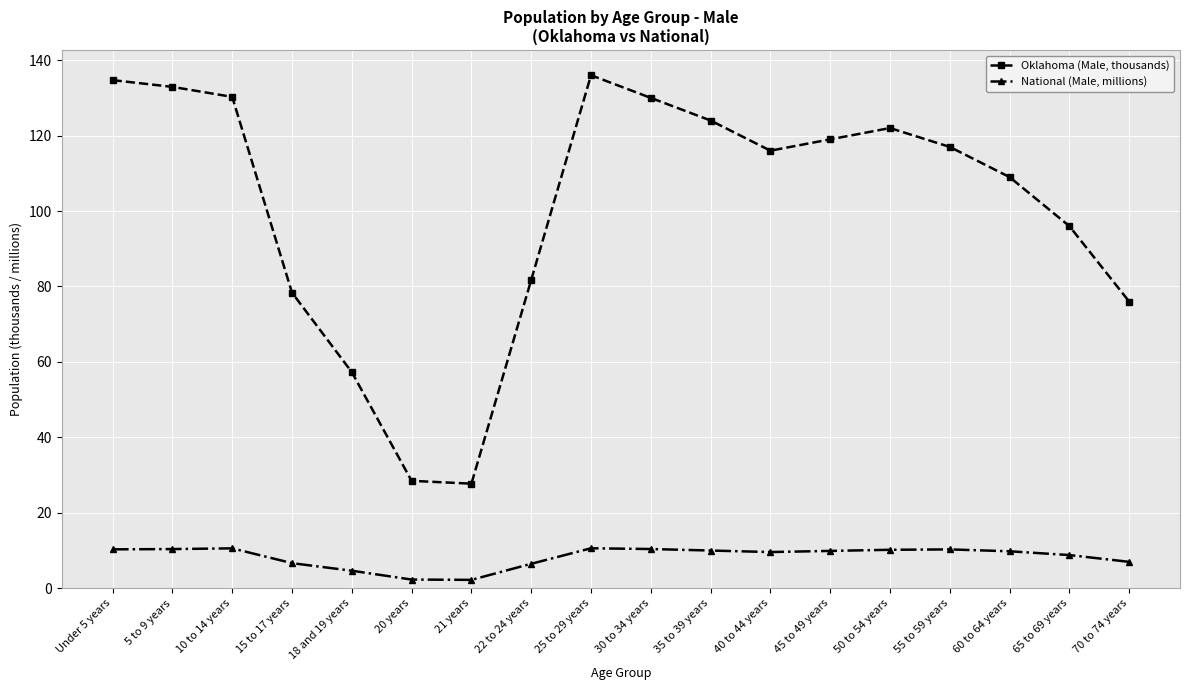

Between 30 to 34 years and 65 to 69 years, which series saw the biggest shift?

Oklahoma (Male, thousands)